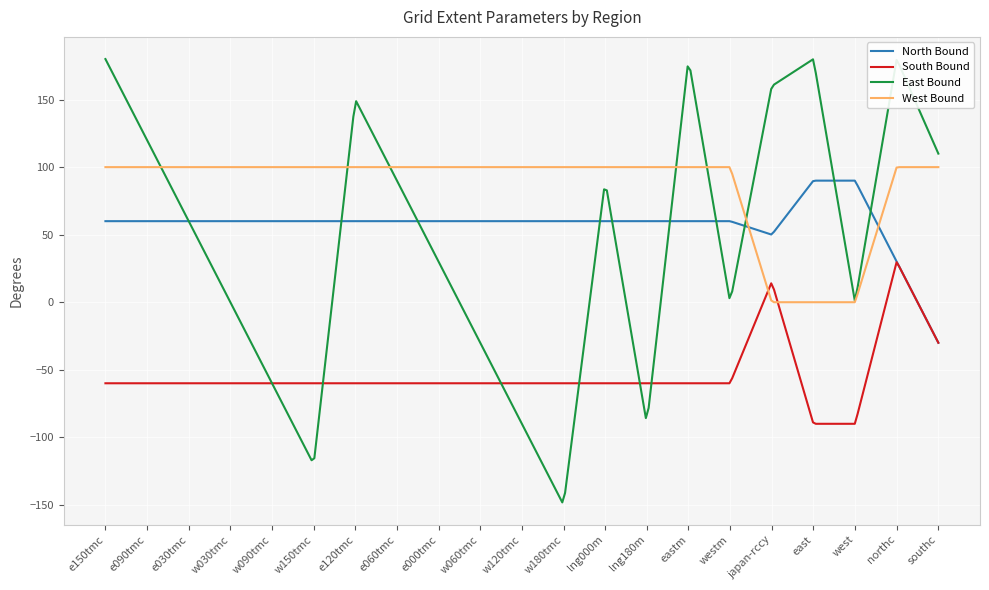

Which series has the largest total across all categories?

West Bound